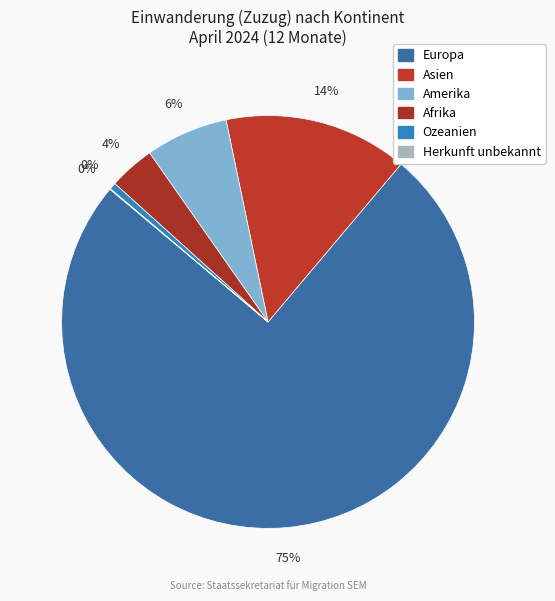

Is it true that Afrika is 4% of the pie?

True